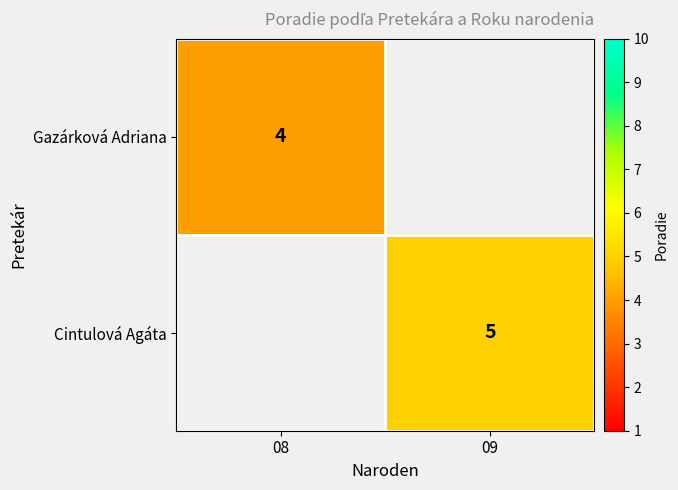

True or false: Gazárková Adriana has a value of 6 at 08.

False